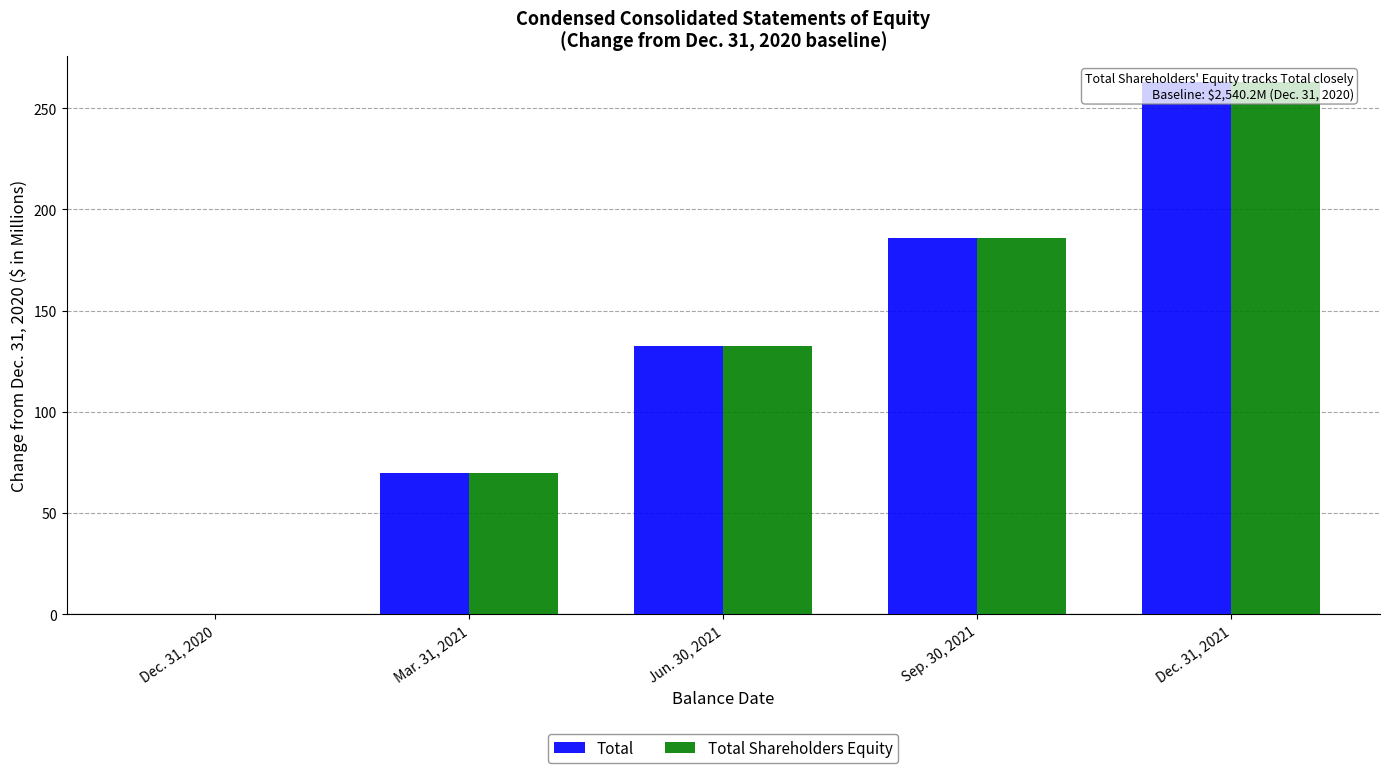

At how many categories does at least one series exceed 101?

3